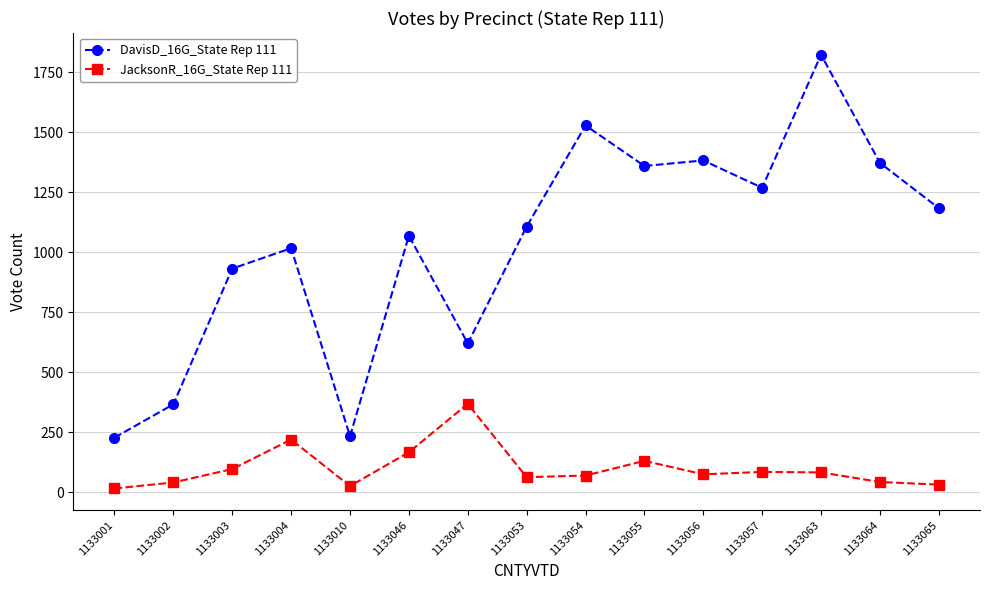

What are all the series names shown in the legend?

DavisD_16G_State Rep 111, JacksonR_16G_State Rep 111